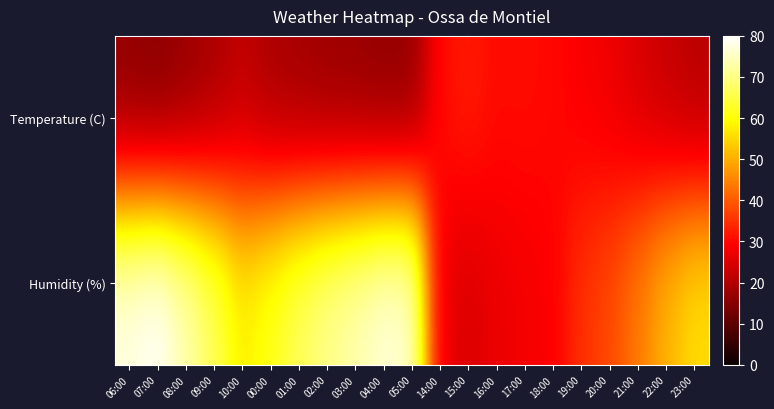

Reading left to right, list all the values displayed in this chart.

Temperature (C): 06:00=15.9	07:00=15.1	08:00=16.9	09:00=19.0	10:00=21.7	00:00=19.2	01:00=18.2	02:00=17.3	03:00=16.8	04:00=16.1	05:00=16.2	14:00=30.6	15:00=32.4	16:00=30.5	17:00=30.6	18:00=30.1	19:00=28.6	20:00=27.4	21:00=24.8	22:00=22.6	23:00=20.8
Humidity (%): 06:00=78.0	07:00=80.0	08:00=74.0	09:00=67.0	10:00=58.0	00:00=62.0	01:00=67.0	02:00=71.0	03:00=74.0	04:00=77.0	05:00=77.0	14:00=27.0	15:00=25.0	16:00=27.0	17:00=28.0	18:00=29.0	19:00=35.0	20:00=38.0	21:00=44.0	22:00=51.0	23:00=56.0